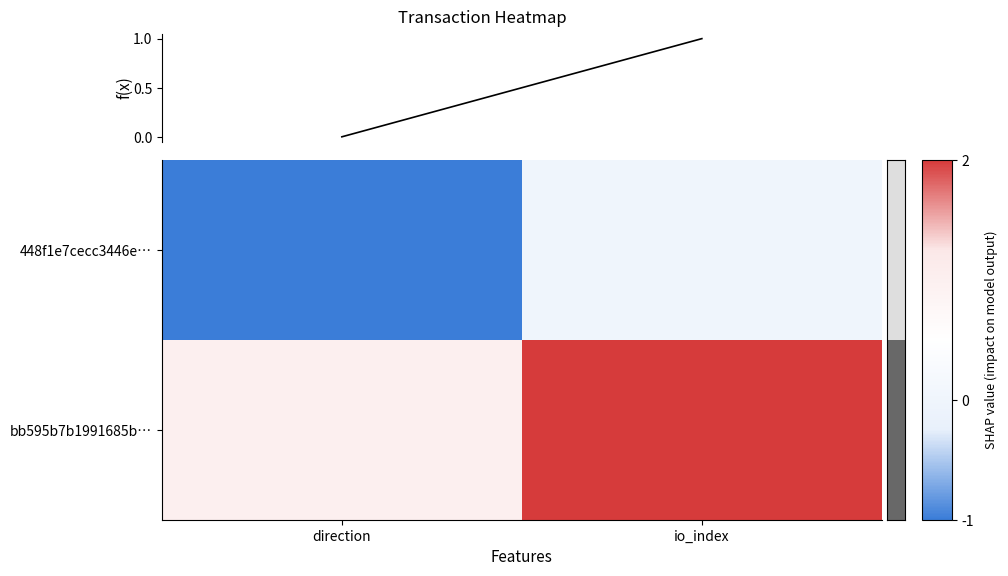

What is the smallest value displayed?

-1